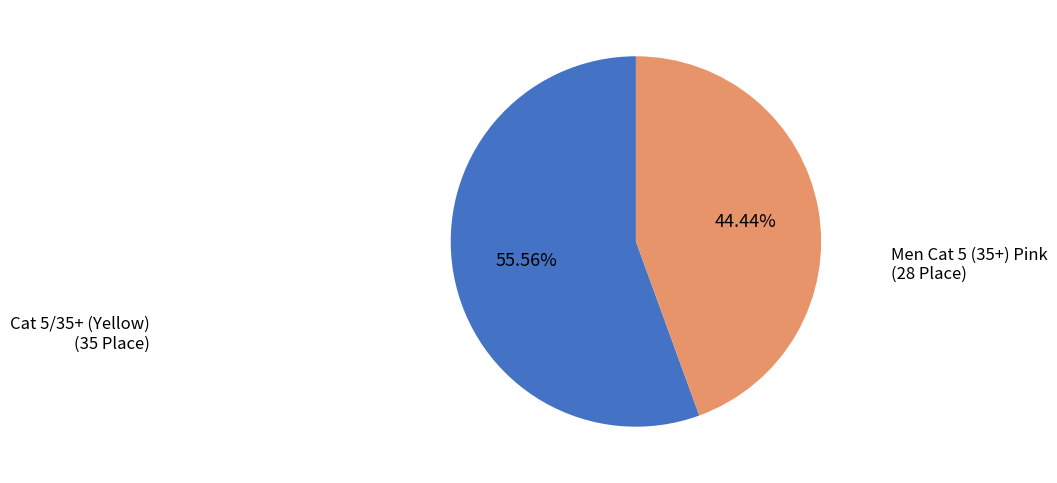

Which category accounts for the majority?

Cat 5/35+ (Yellow)